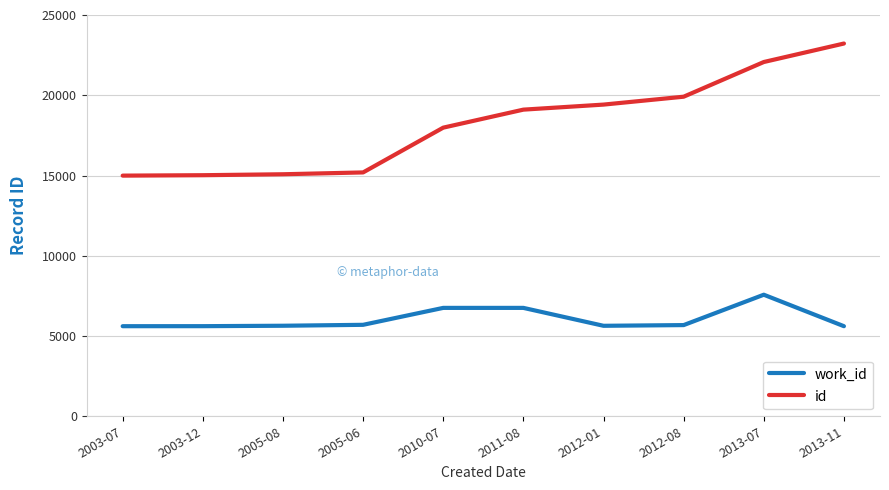

Which category has the highest value across all series?

2013-11